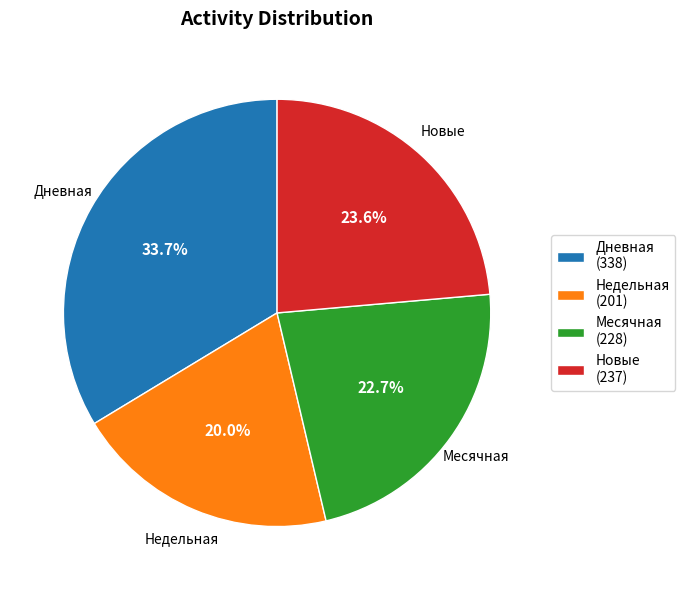

Between Дневная (338) and Месячная (228), which is larger?

Дневная (338)